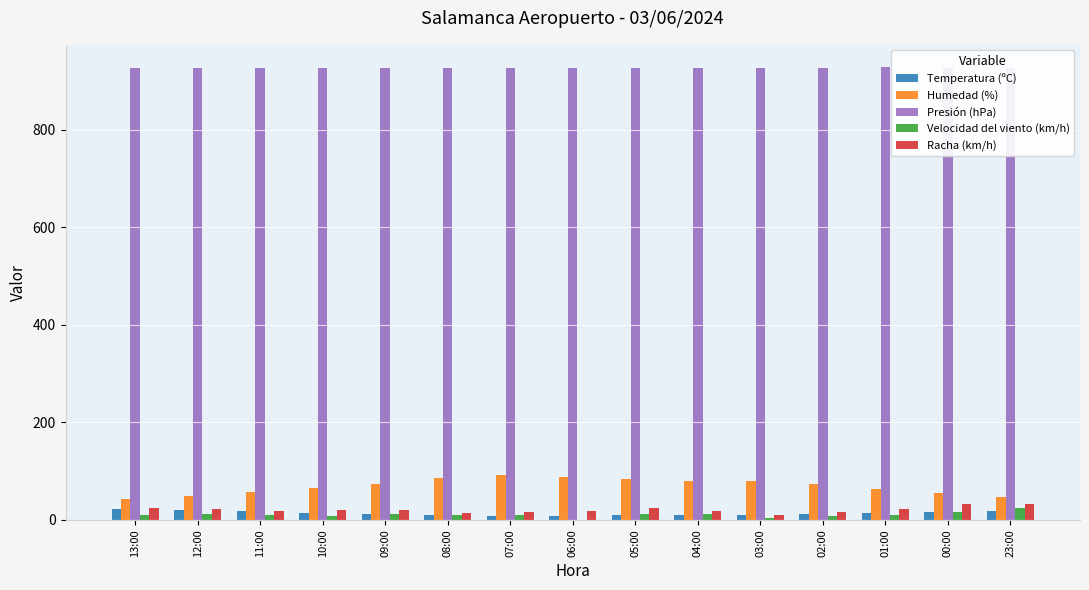

What is the sum of all Velocidad del viento (km/h) values?

163.0